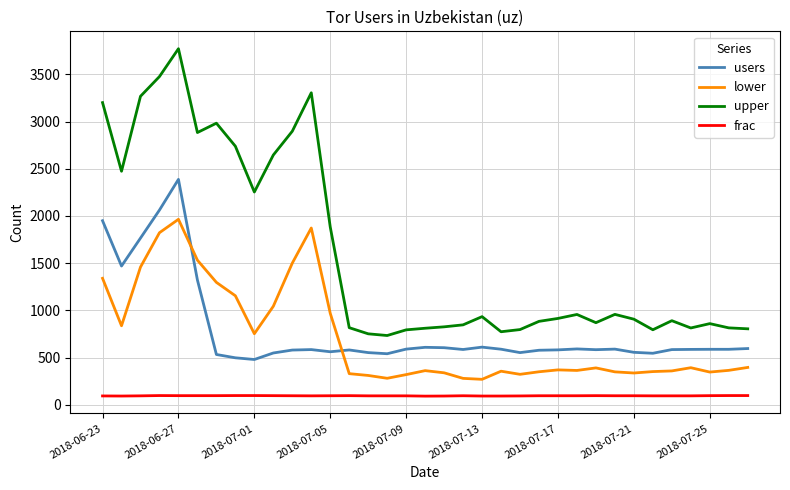

Which series has the widest spread of values?

upper